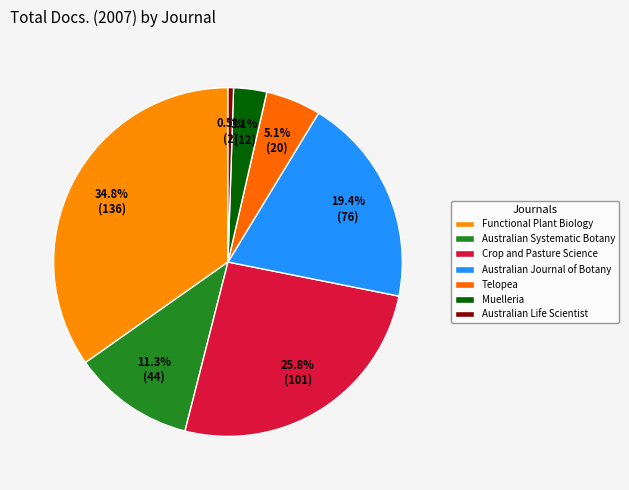

To the nearest percent, what portion does Functional Plant Biology represent?

35%